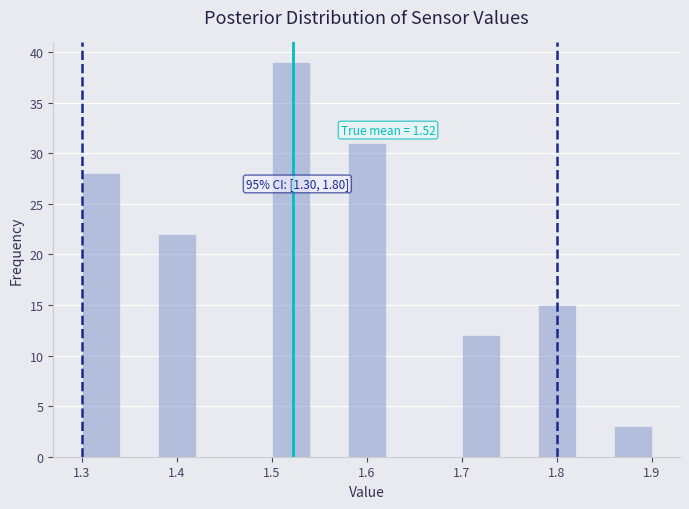

Which range on the x-axis has the tallest bar?

1.50 to 1.54